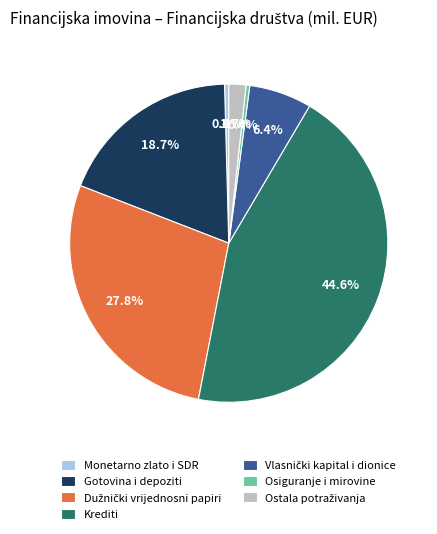

Is there any slice that represents more than half of the pie?

No